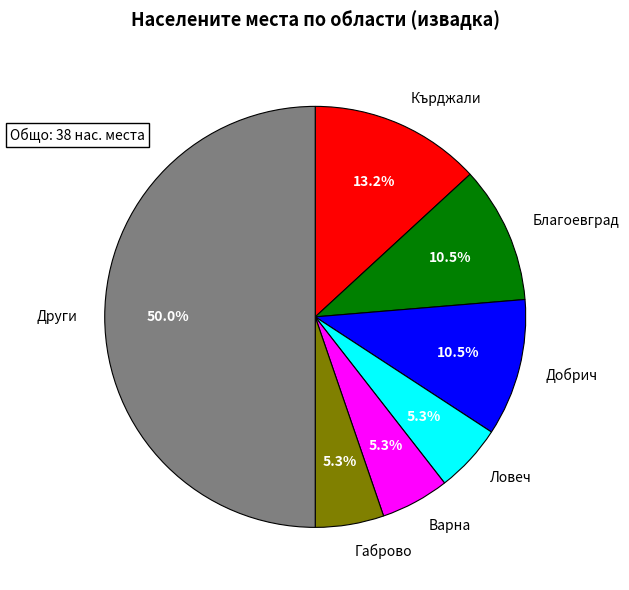

What percentage do Ловеч and Благоевград together represent?

15.8%